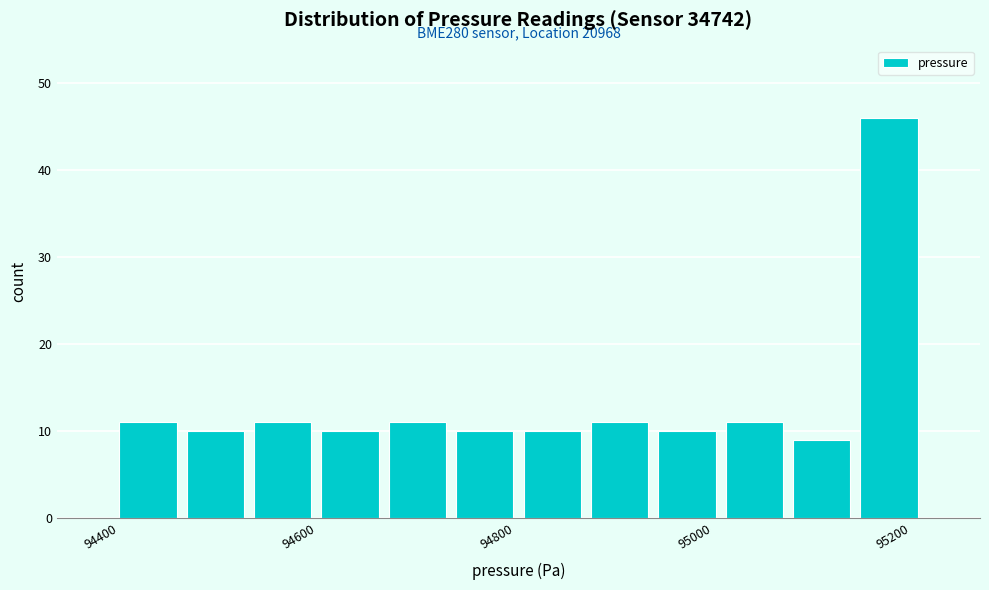

Read against the x-axis, roughly where is the centre of the tallest bar?

95200